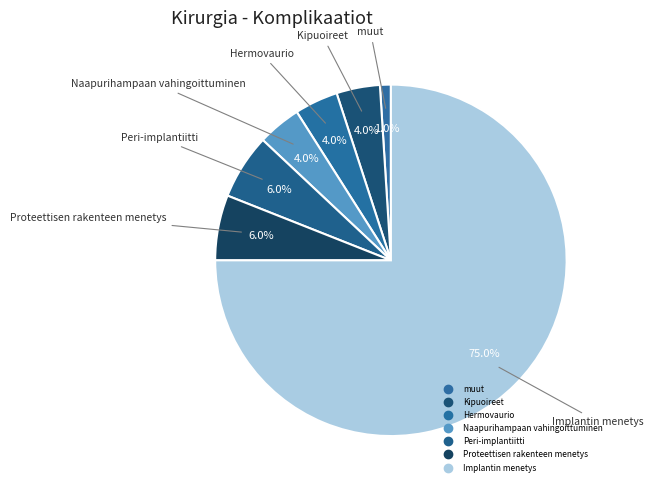

Which slice is the smallest?

muut